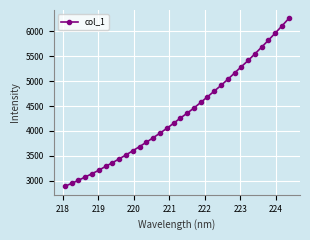

What is the average value?

4332.6